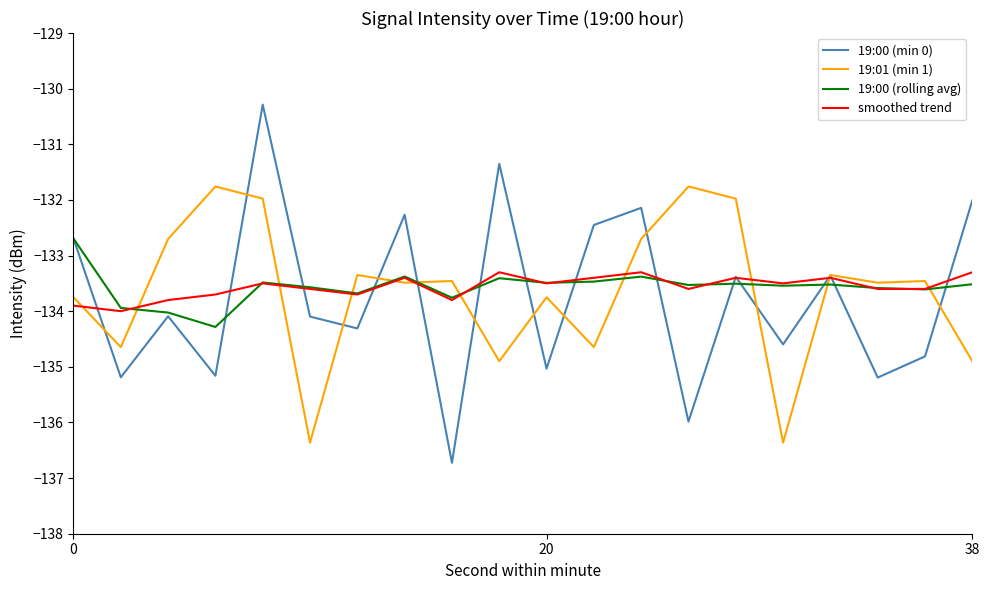

What is the average value of the 19:00 (min 0) series?

-133.8